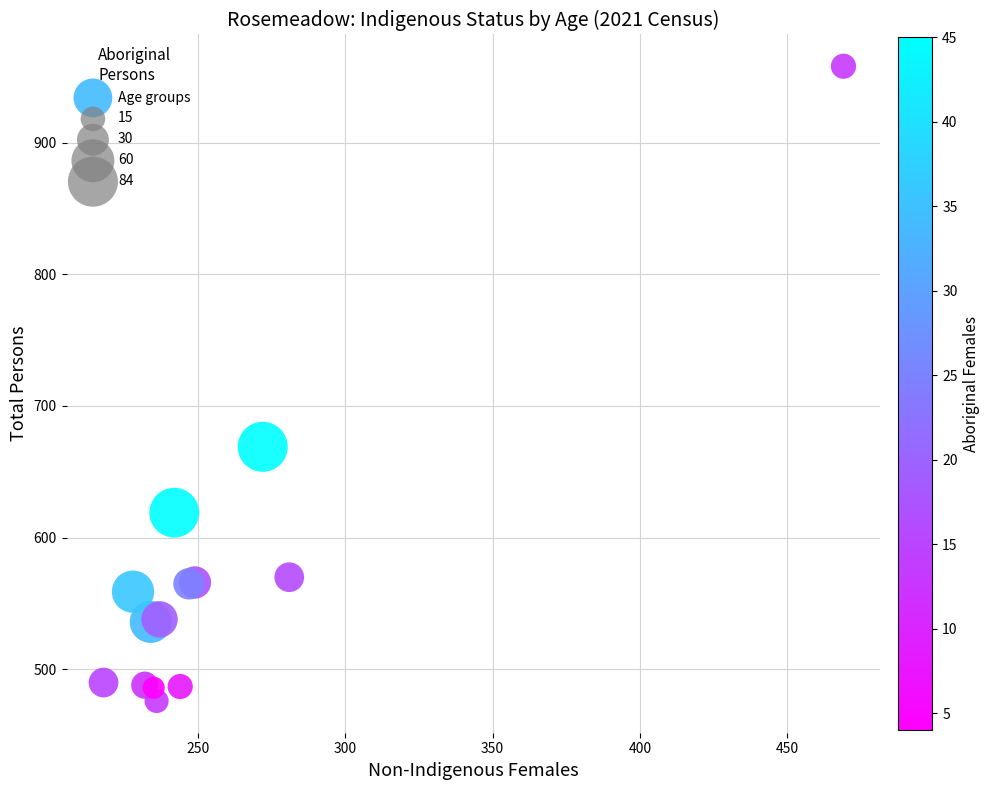

What Y value in the scatter plot is closest to 717?

669